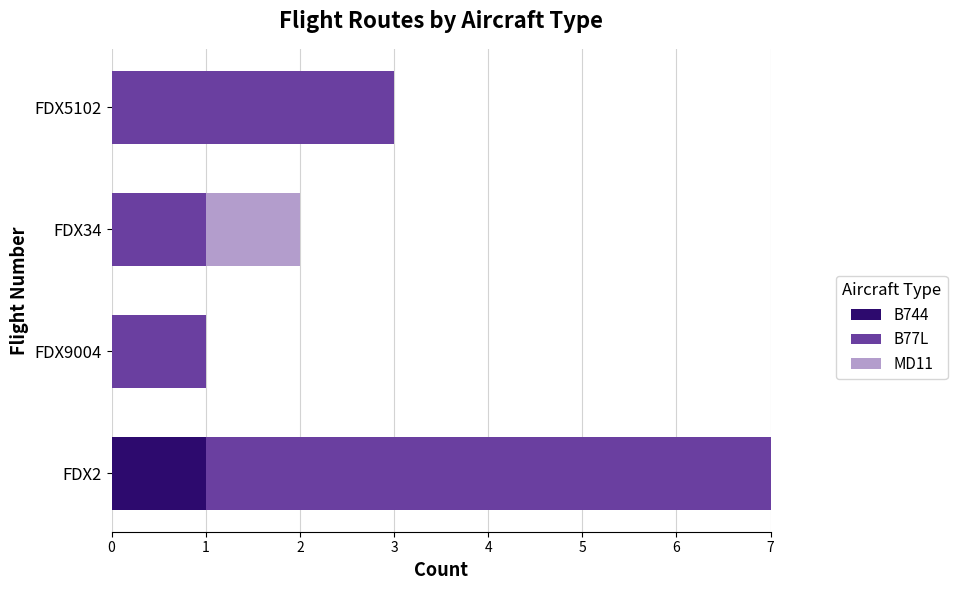

At which category is the sum across all series the highest?

FDX2